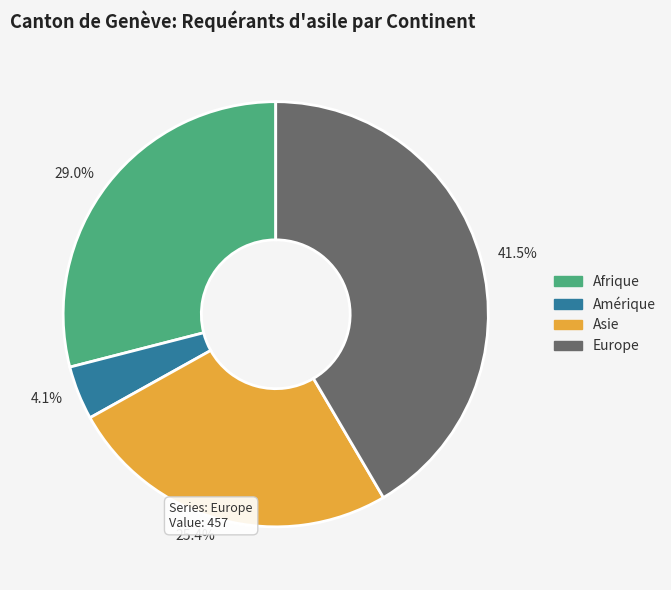

What percentage is NOT represented by Europe?

58.5%